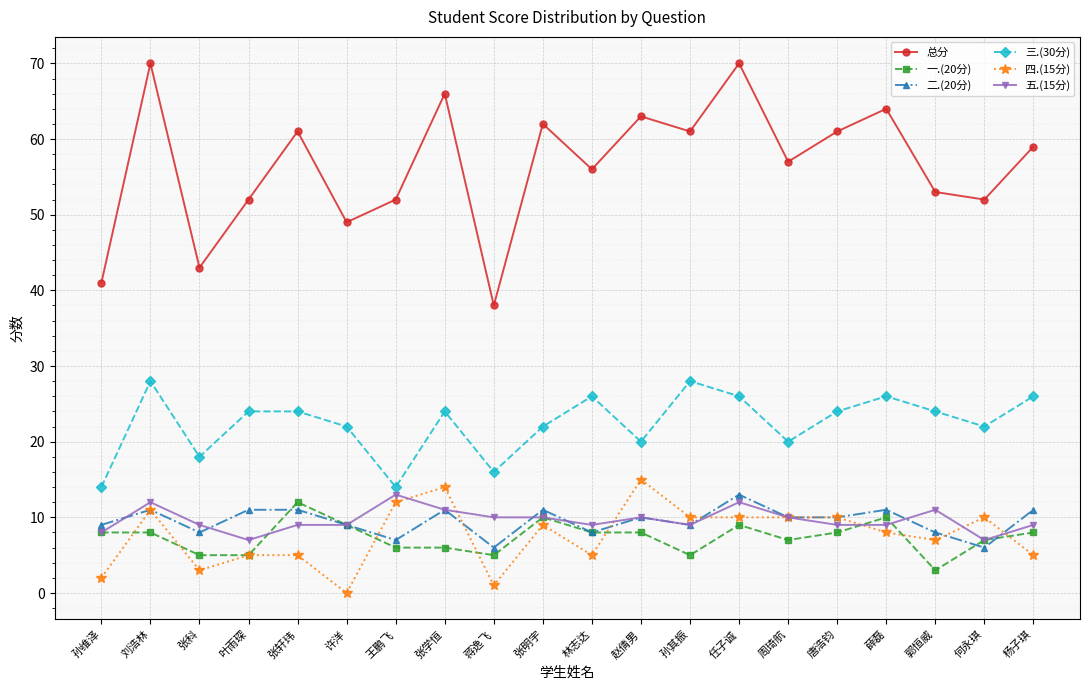

What is the label of the 14th point from the right?

王鹏飞